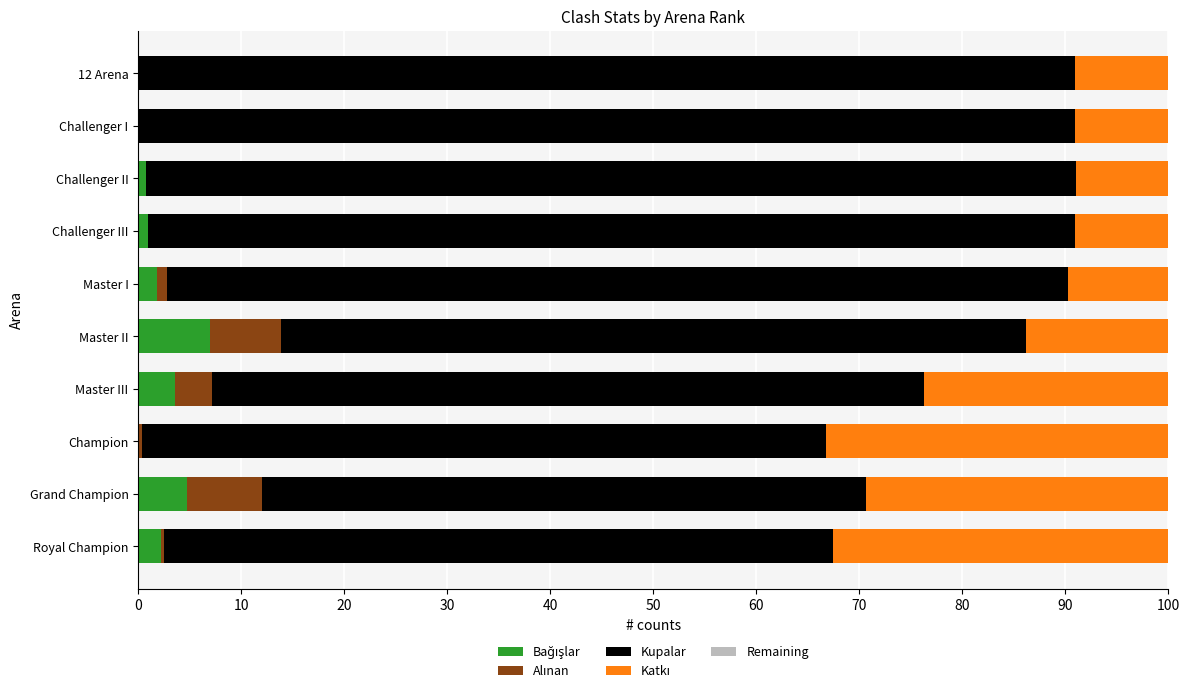

What is the total value across all series at 12 Arena?

100.0